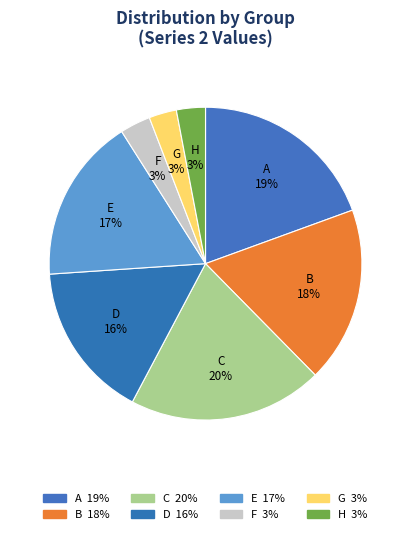

Between E and D, which is larger?

E